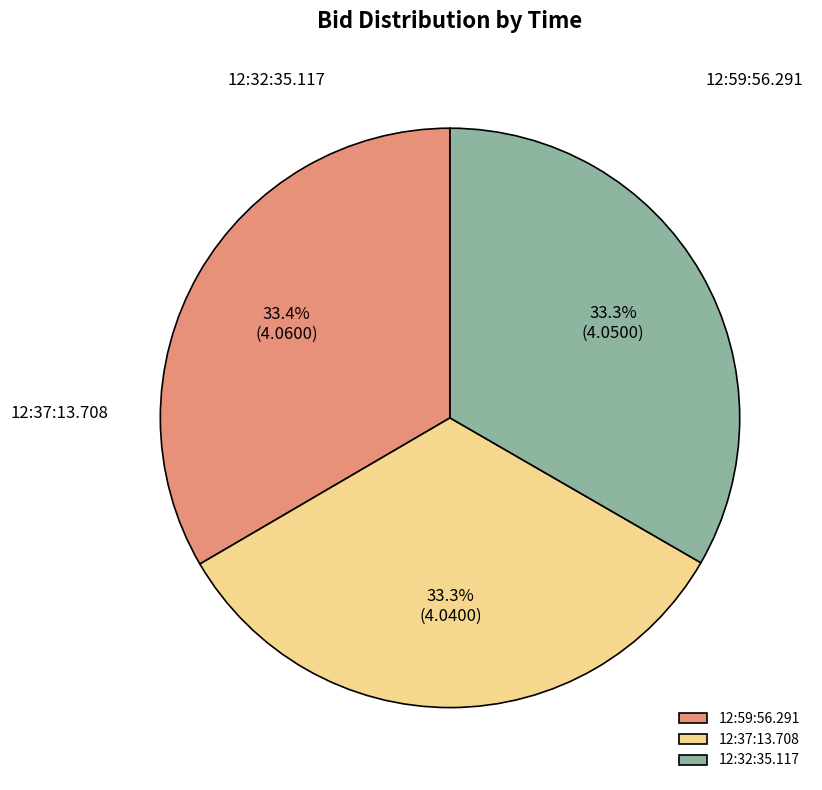

To the nearest percent, what percentage of the pie is 12:59:56.291?

33%